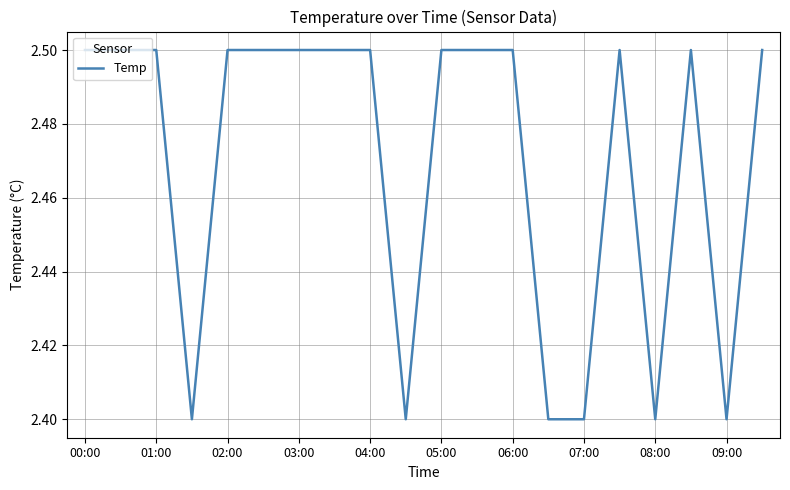

What is the maximum value shown in the chart?

2.5